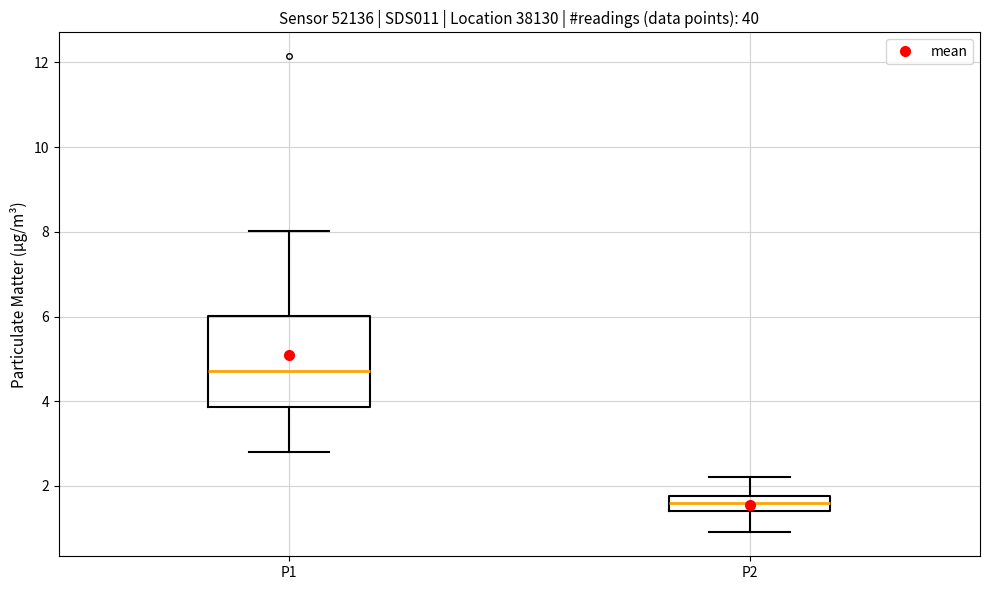

Where does the lower whisker of the box for P2 end on the y-axis? The values are not printed on the chart, so give them approximately, as read against the axis.

1.0